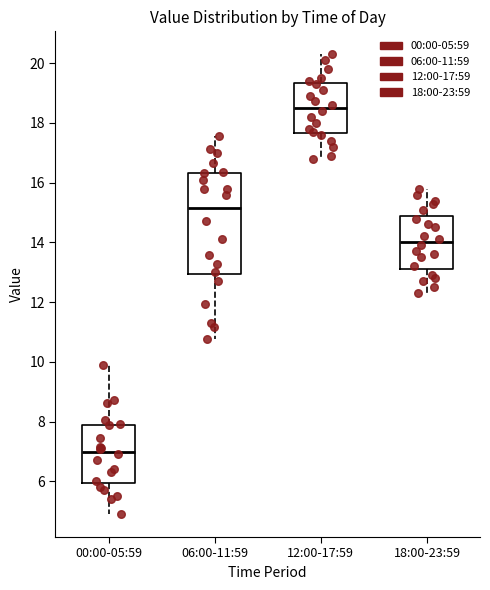

Reading left to right, read every box against the y-axis: the position of its median line, the range the box covers, and the ends of its whiskers. The values are not printed on the chart, so give them approximately, as read against the axis.

00:00-05:59: median 7.0, box 6.0 to 7.8, whiskers 5.0 to 9.8
06:00-11:59: median 15.2, box 13.0 to 16.4, whiskers 10.8 to 17.6
12:00-17:59: median 18.6, box 17.6 to 19.4, whiskers 16.8 to 20.4
18:00-23:59: median 14.0, box 13.2 to 14.8, whiskers 12.4 to 15.8